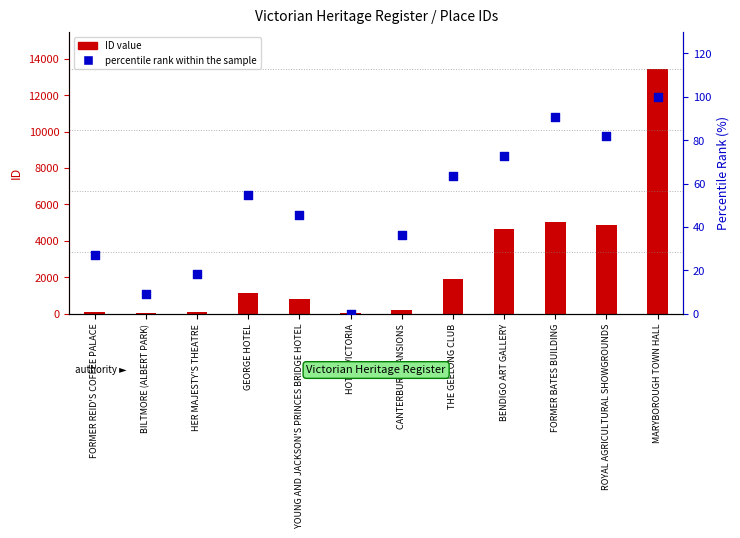

At which category is the sum across all series the highest?

MARYBOROUGH TOWN HALL